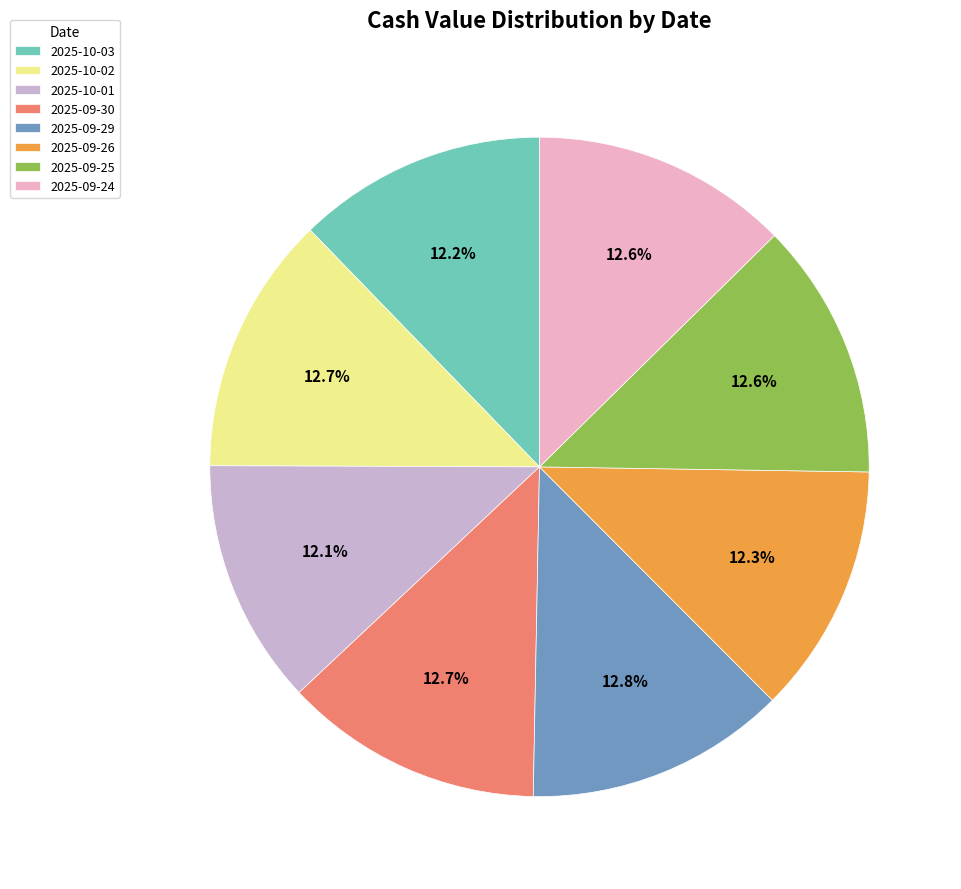

Approximately how many times larger is the value at 2025-09-24 compared to 2025-09-26?

1.0